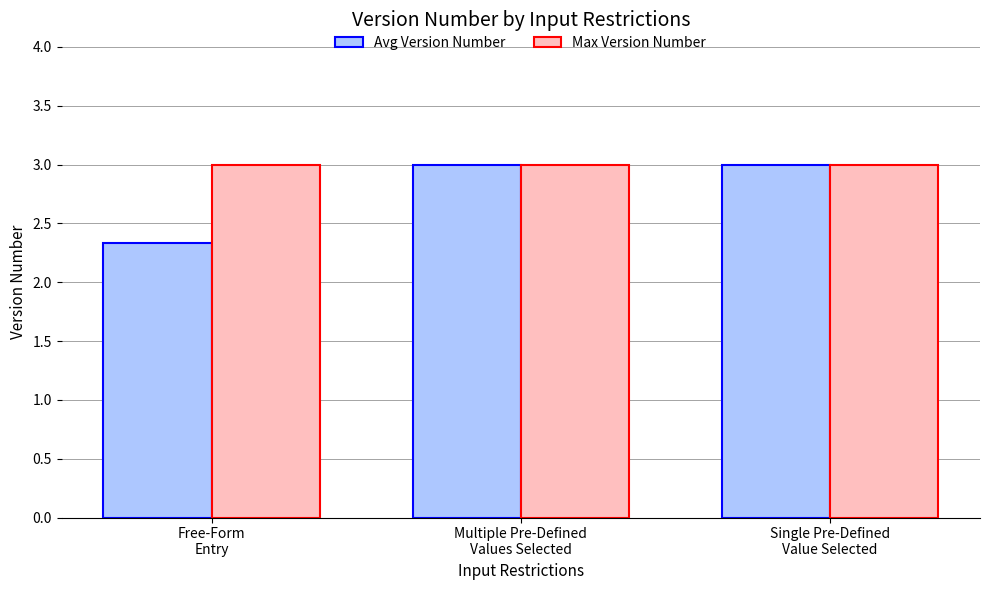

Reading left to right, transcribe all the data shown in this chart.

Avg Version Number: Free-Form
Entry=2.3	Multiple Pre-Defined
Values Selected=3.0	Single Pre-Defined
Value Selected=3.0
Max Version Number: Free-Form
Entry=3.0	Multiple Pre-Defined
Values Selected=3.0	Single Pre-Defined
Value Selected=3.0